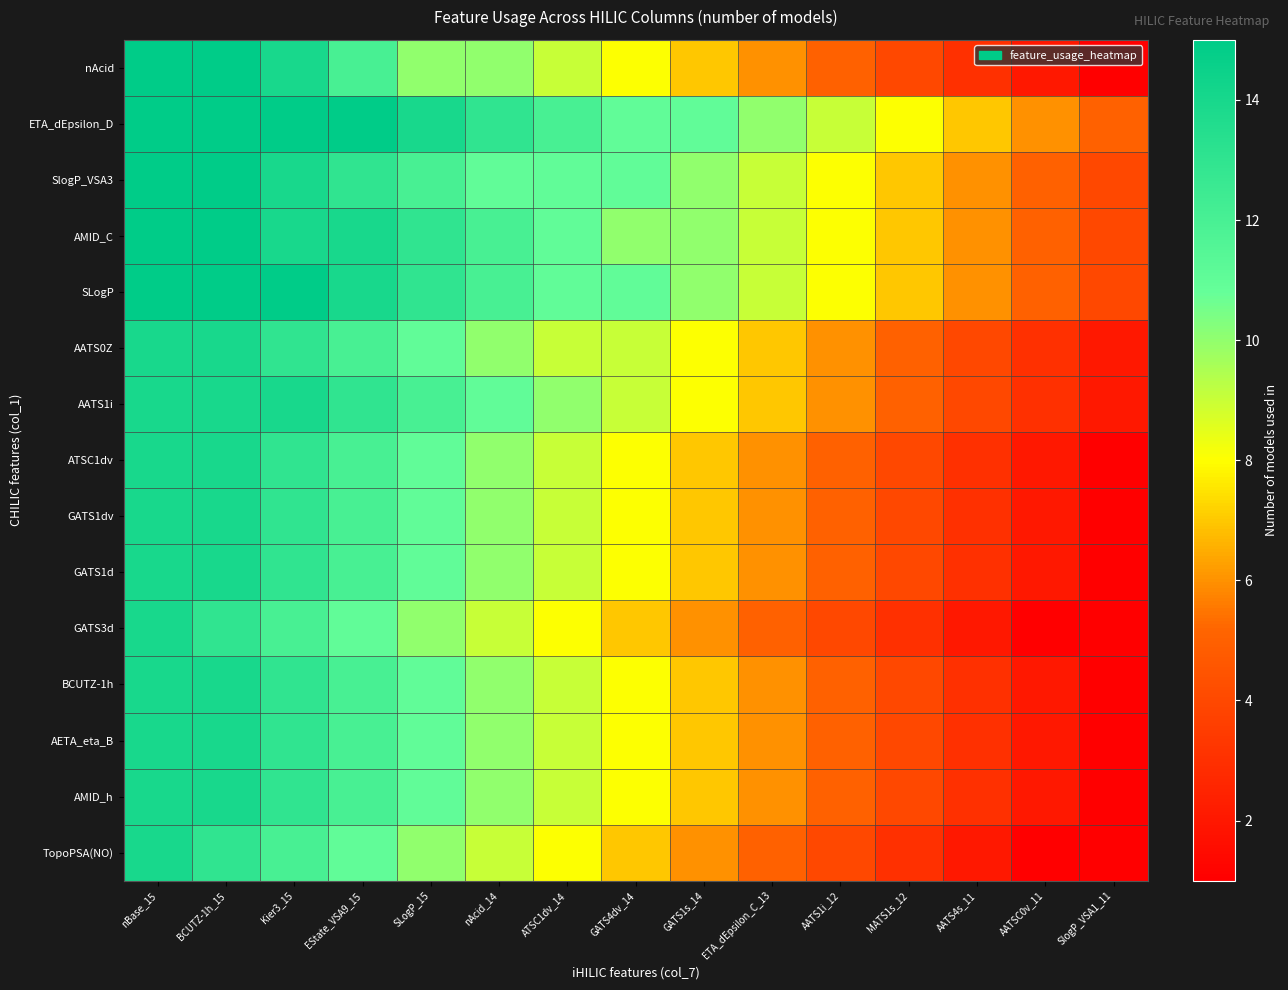

Which has a higher value, ATSC1dv_14 or EState_VSA9_15?

EState_VSA9_15